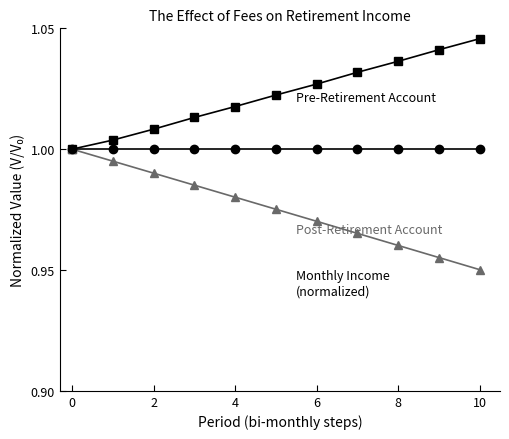

How many series are shown in this chart?

3